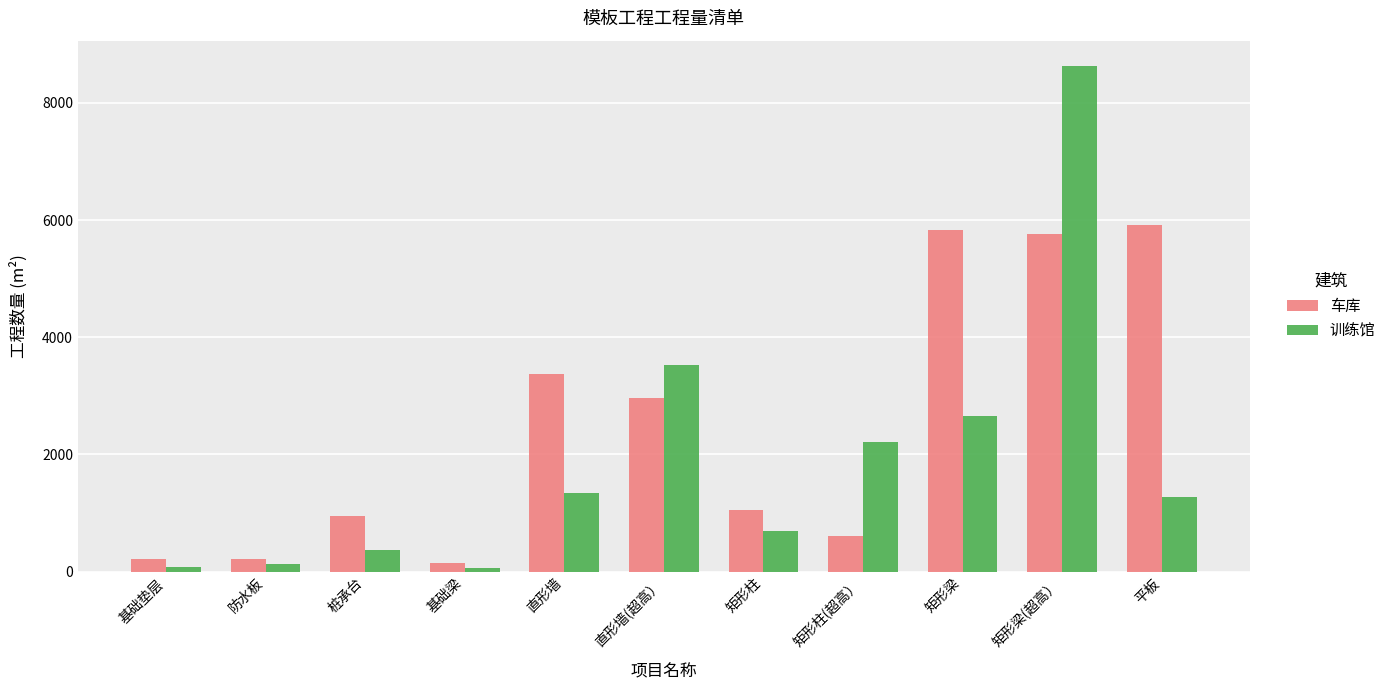

What is the label of the 2nd bar from the right?

矩形梁(超高）